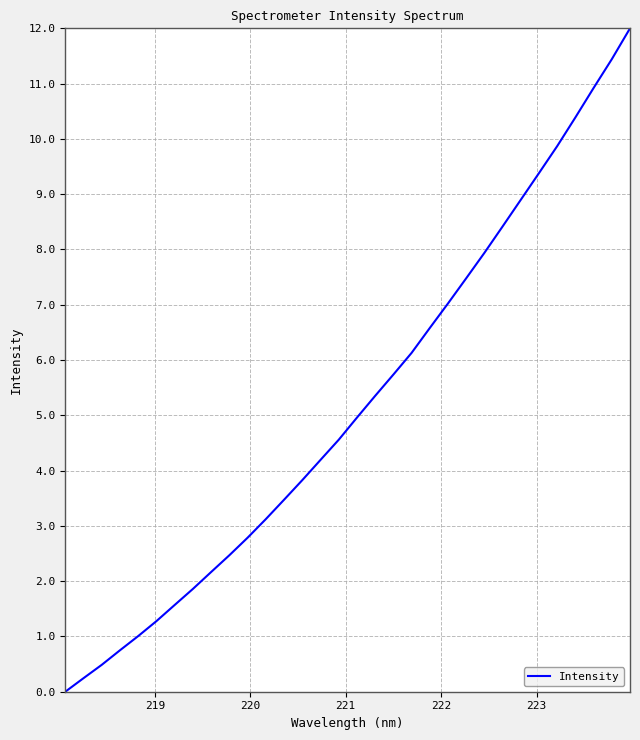

What is the greatest value displayed?

12.0